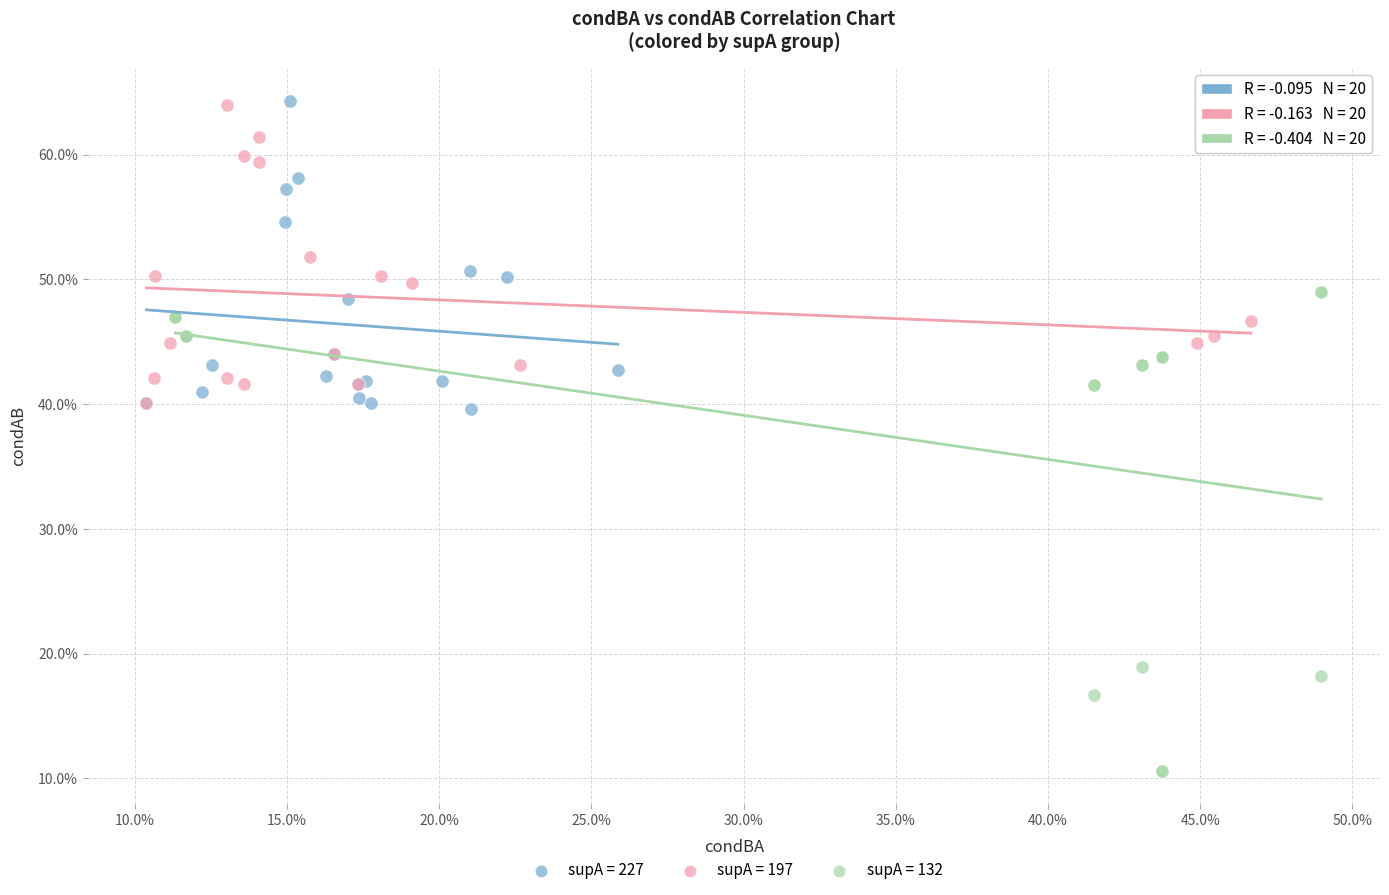

Which series reaches the minimum Y coordinate?

supA = 132